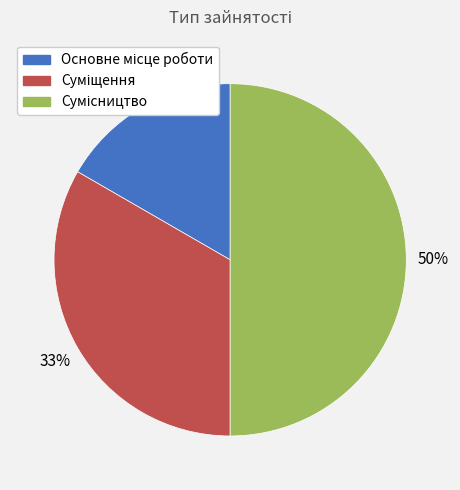

To the nearest percent, what is the difference between the largest and smallest slice percentages?

33%